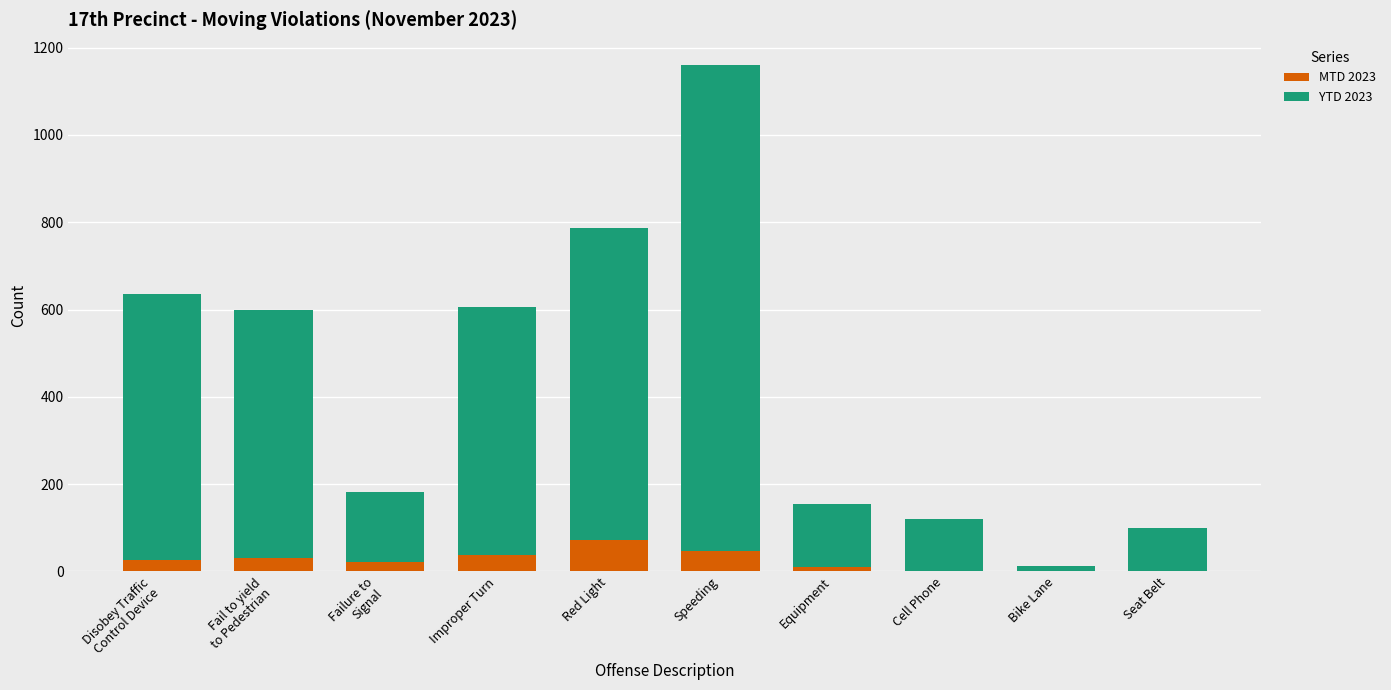

The MTD 2023 series shows 46 at Speeding. True or false?

True